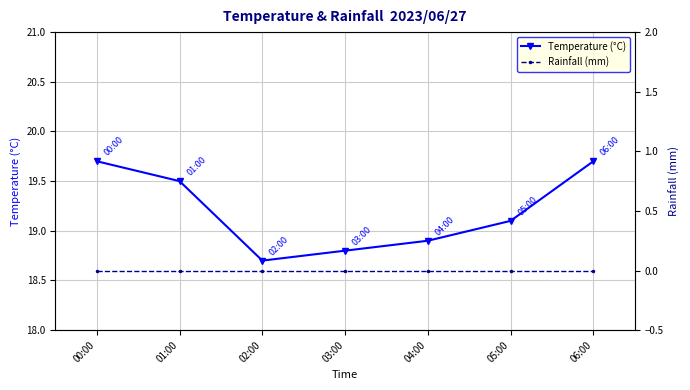

What is the sum of all Temperature (°C) values?

134.4